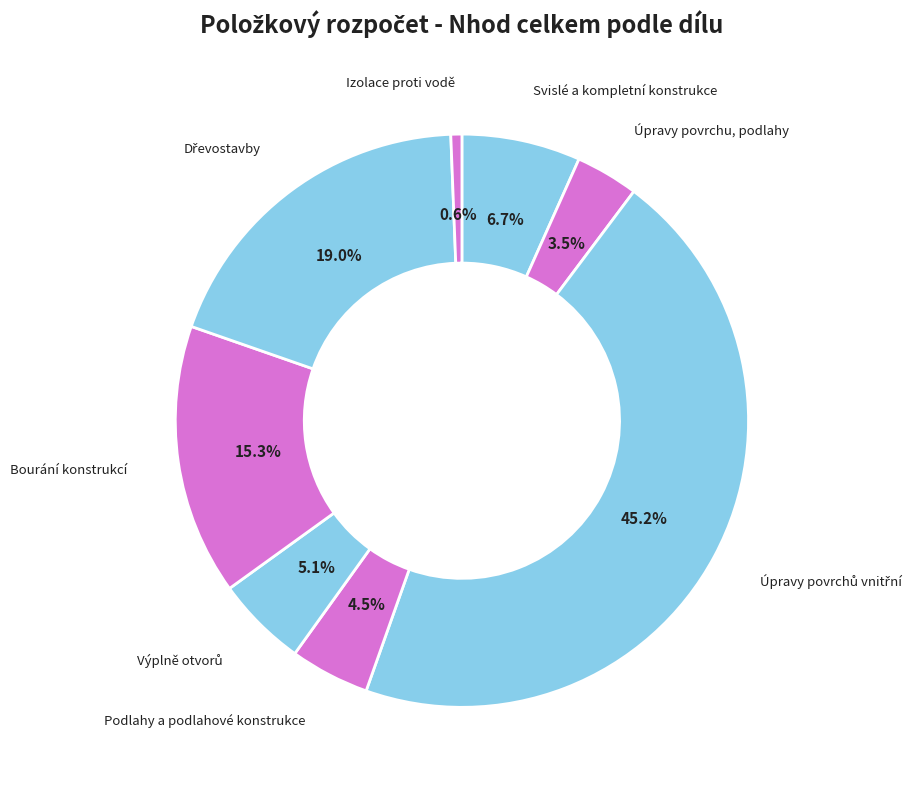

Do Podlahy a podlahové konstrukce and Bourání konstrukcí together represent more than half of the pie?

No